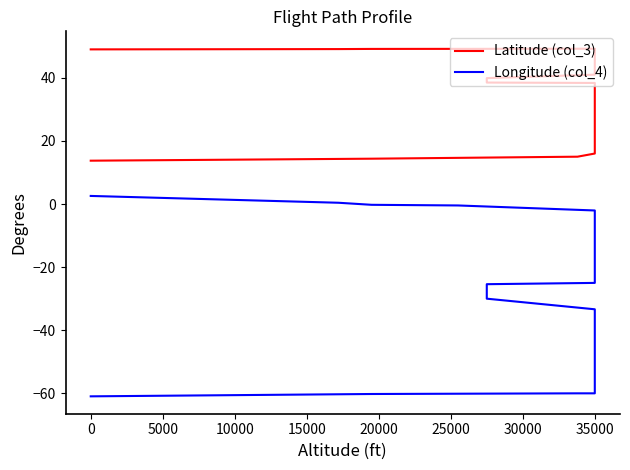

True or false: Latitude (col_3) has a value of 28.6 at 35000.

False